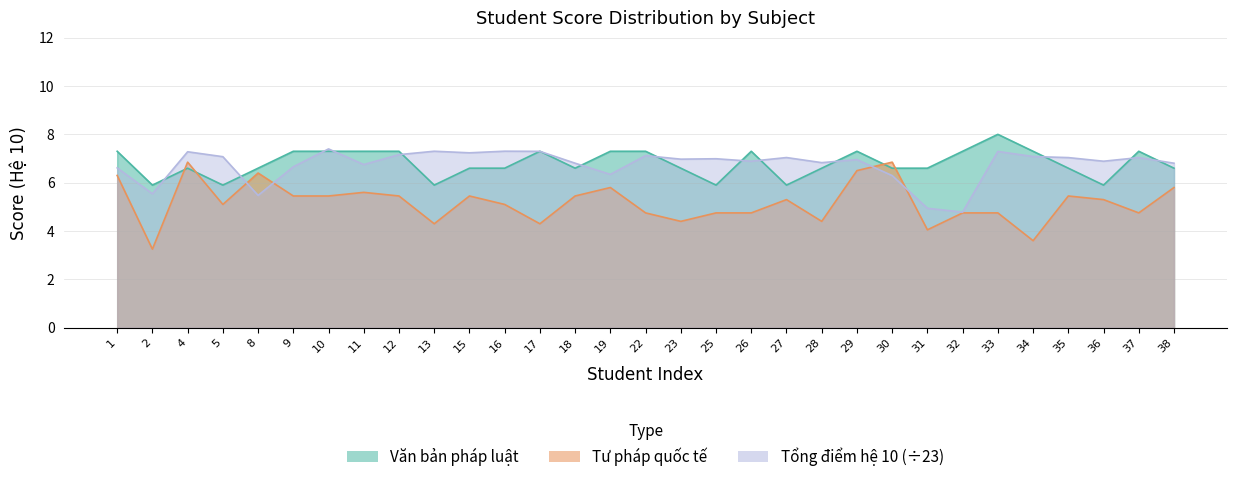

How many lines are shown in the chart?

3